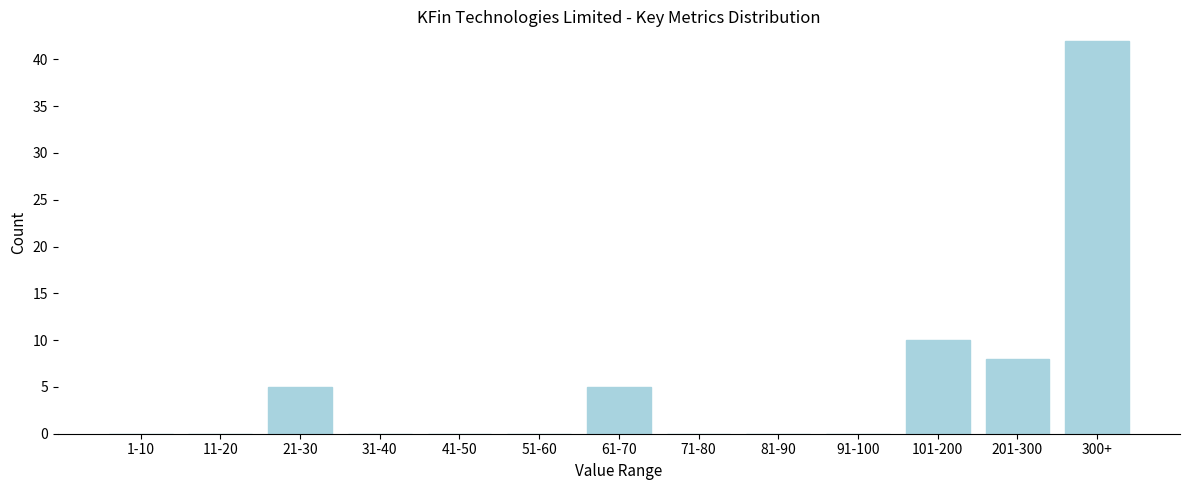

Reading left to right, transcribe all the data shown in this chart.

1-10=0	11-20=0	21-30=5	31-40=0	41-50=0	51-60=0	61-70=5	71-80=0	81-90=0	91-100=0	101-200=10	201-300=8	300+=42